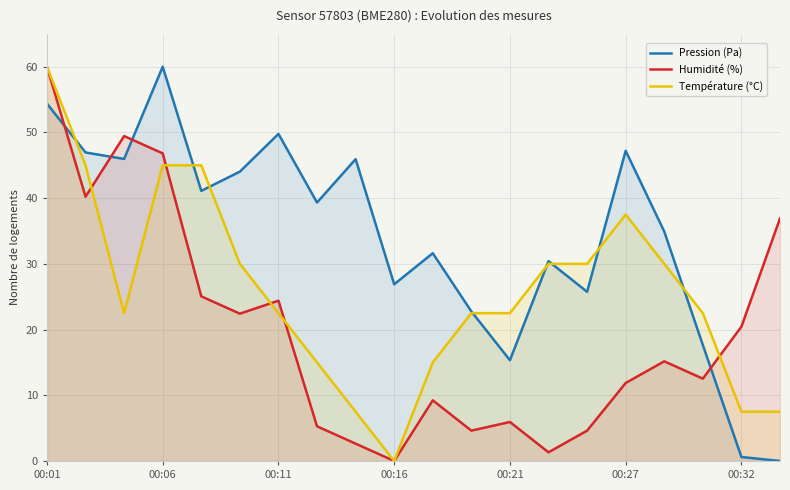

Where is Pression (Pa) nearest to the value 30?

13